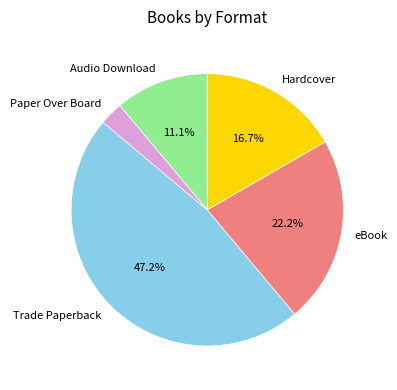

The Paper Over Board slice represents 17% of the pie. True or false?

False